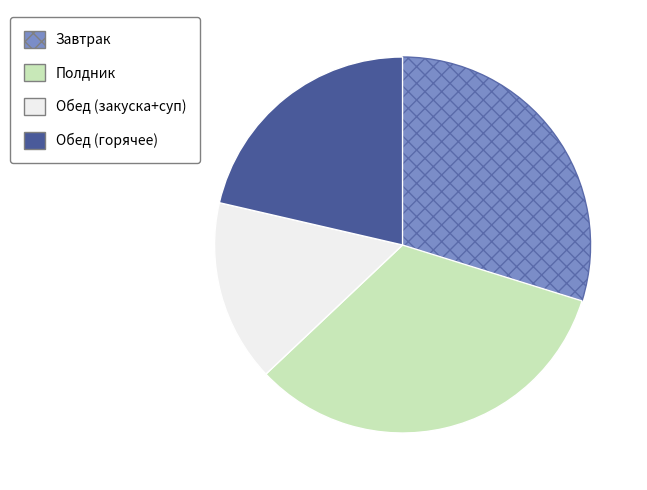

How many segments does this pie chart have?

4